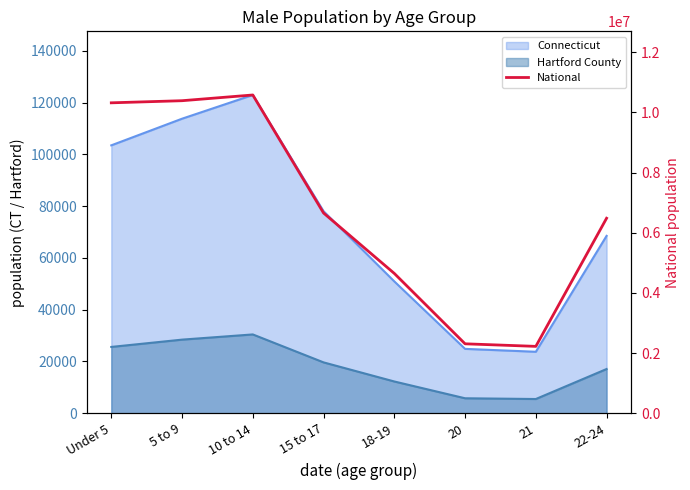

How many data points are less than 6656209?

4